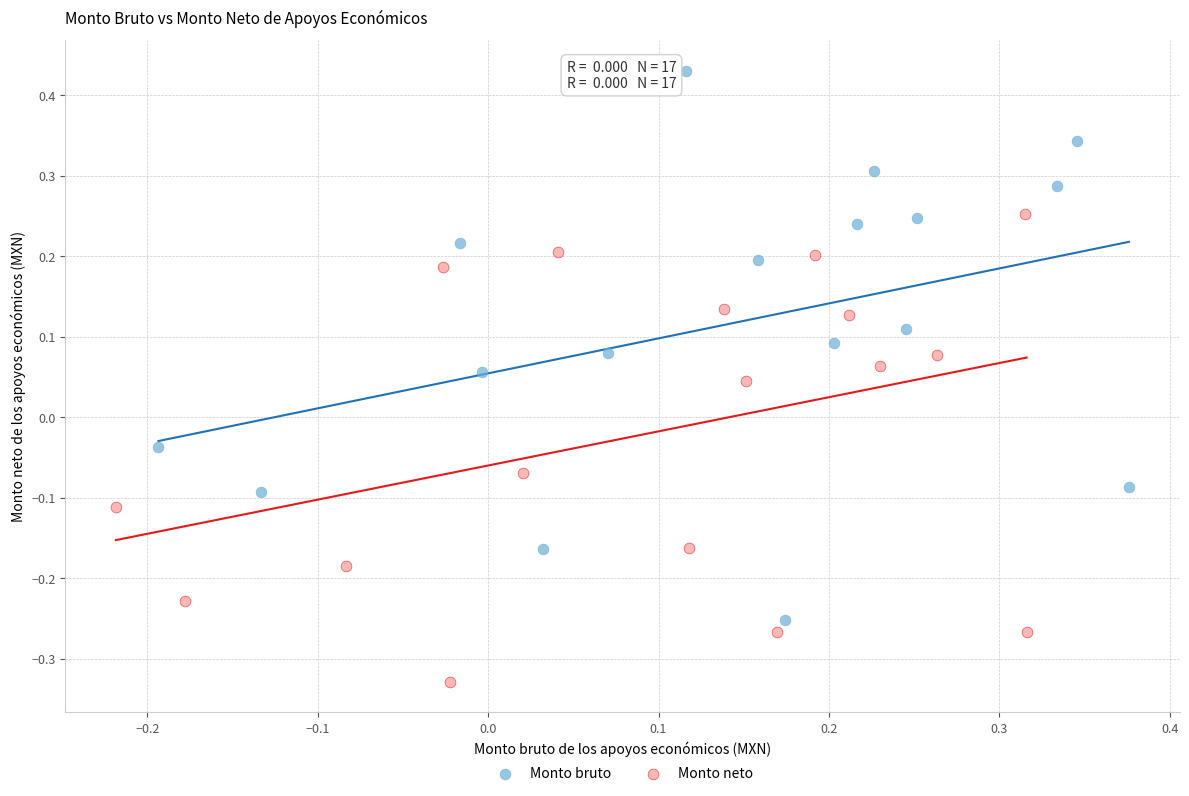

Which series reaches the maximum Y coordinate?

Monto bruto